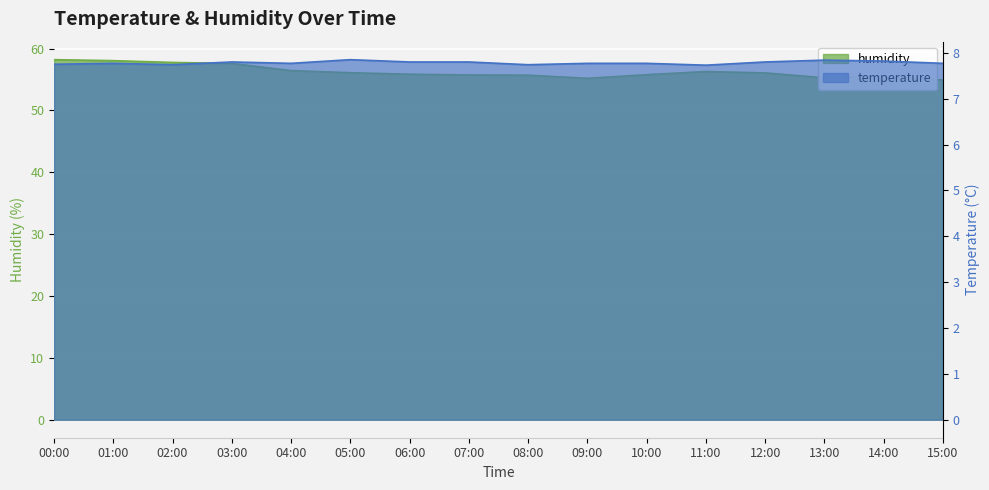

How many interior local valleys does the temperature series have?

4